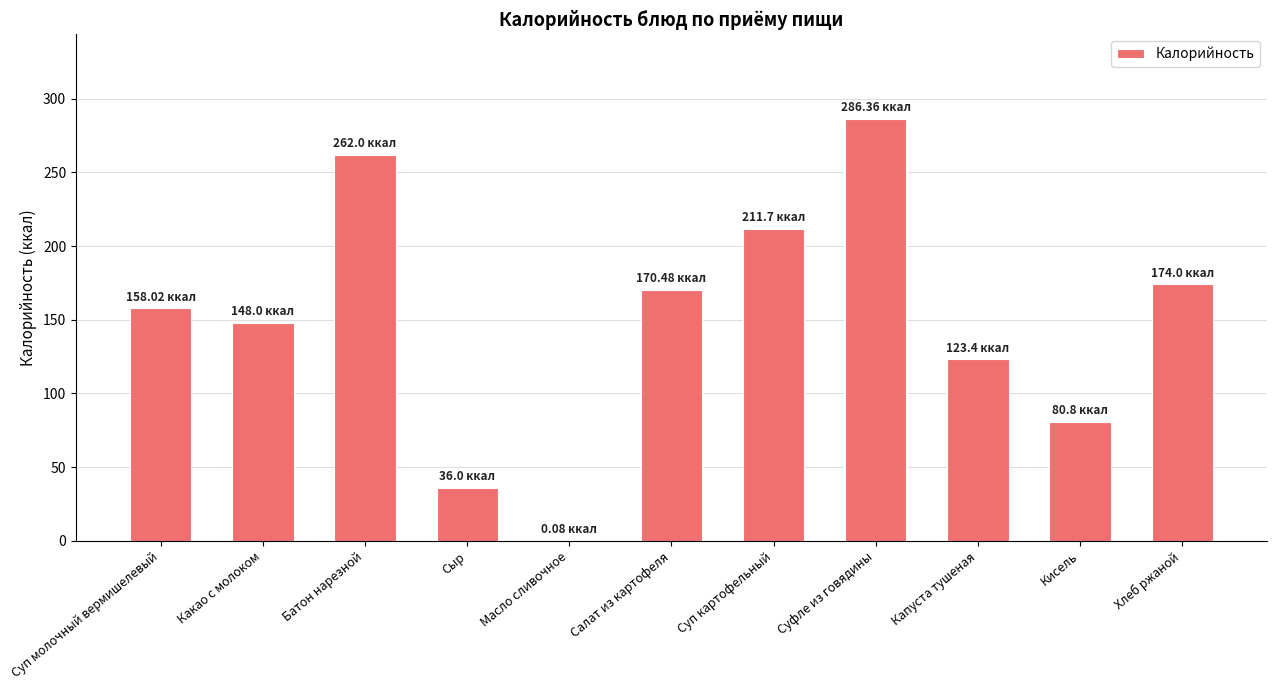

At which label is the value closest to 143?

Какао с молоком